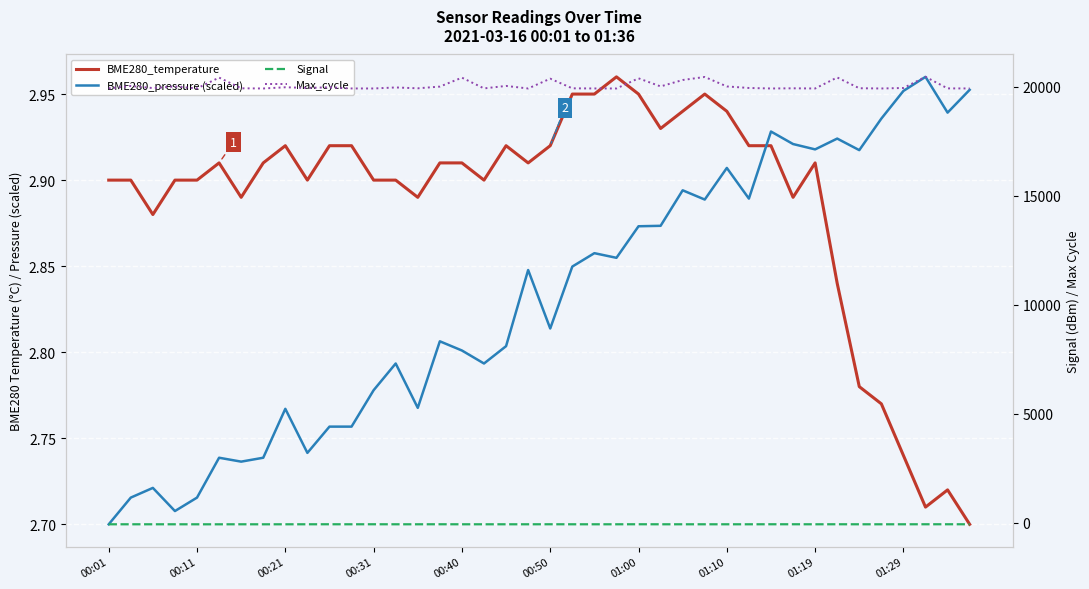

Which series has the largest total across all categories?

Max_cycle